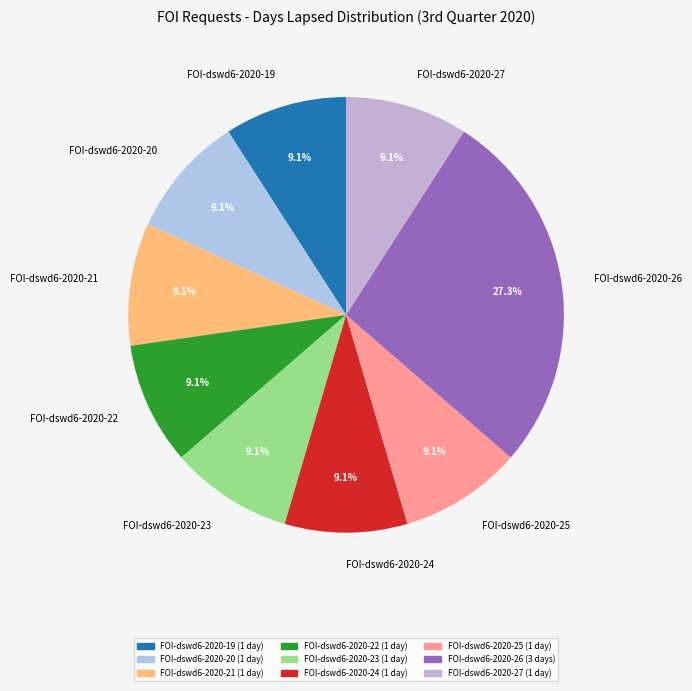

How many slices are in this pie chart?

9